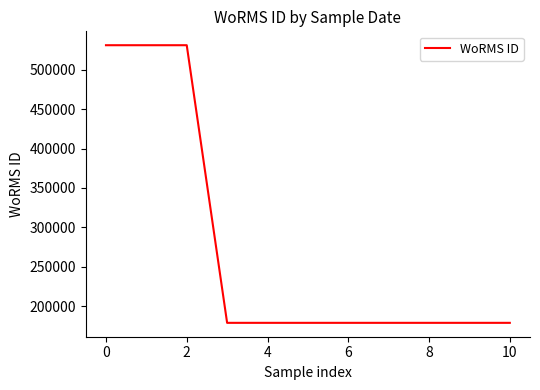

What is the difference between the maximum and minimum values?

352818